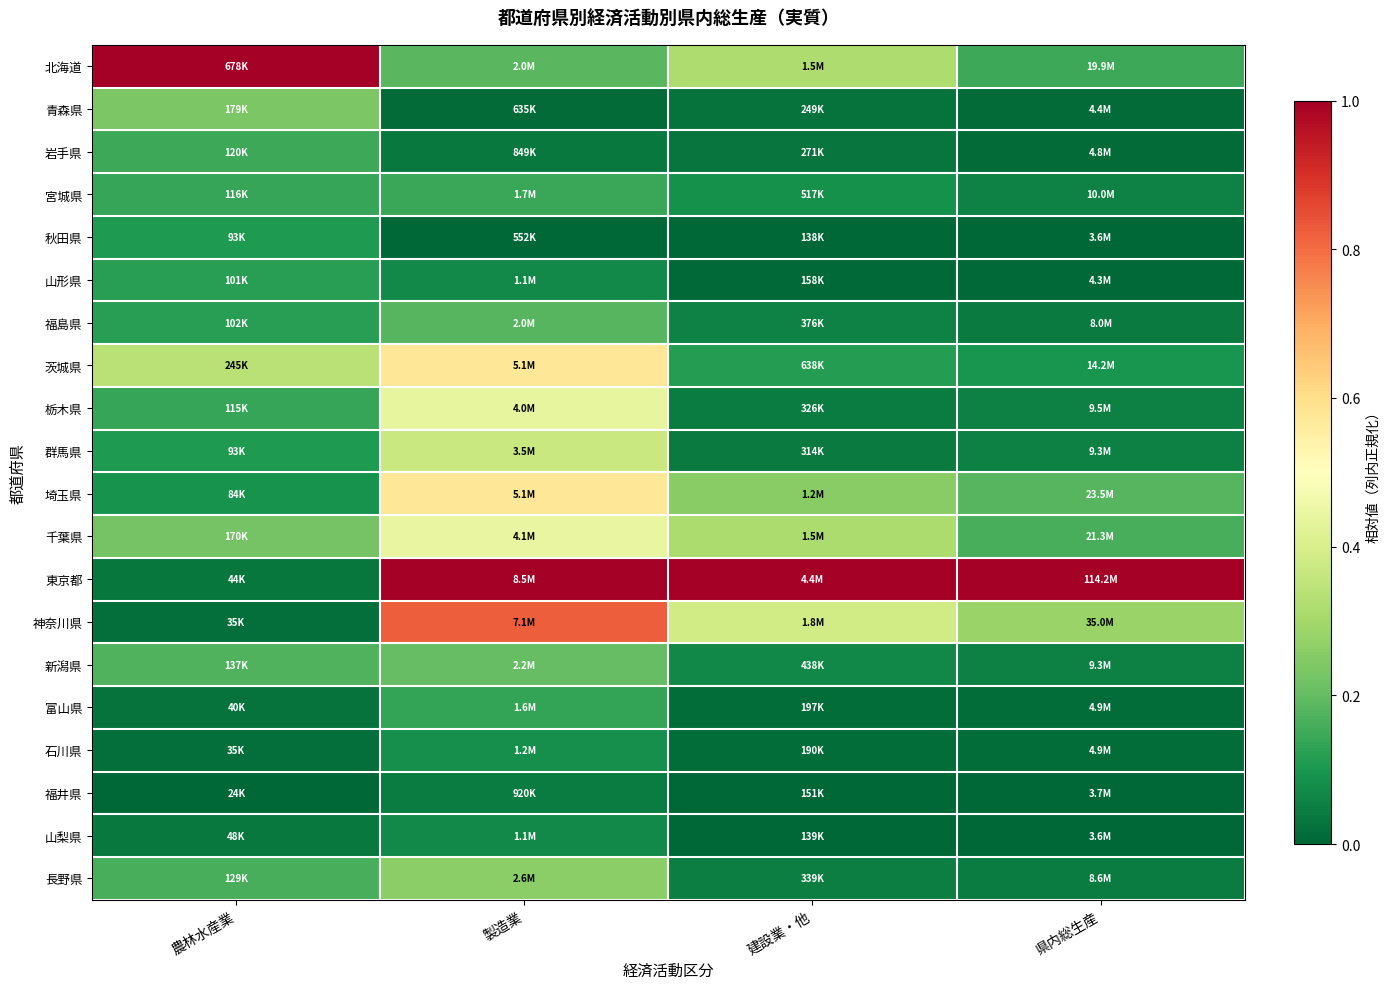

Which series has the largest total across all categories?

東京都